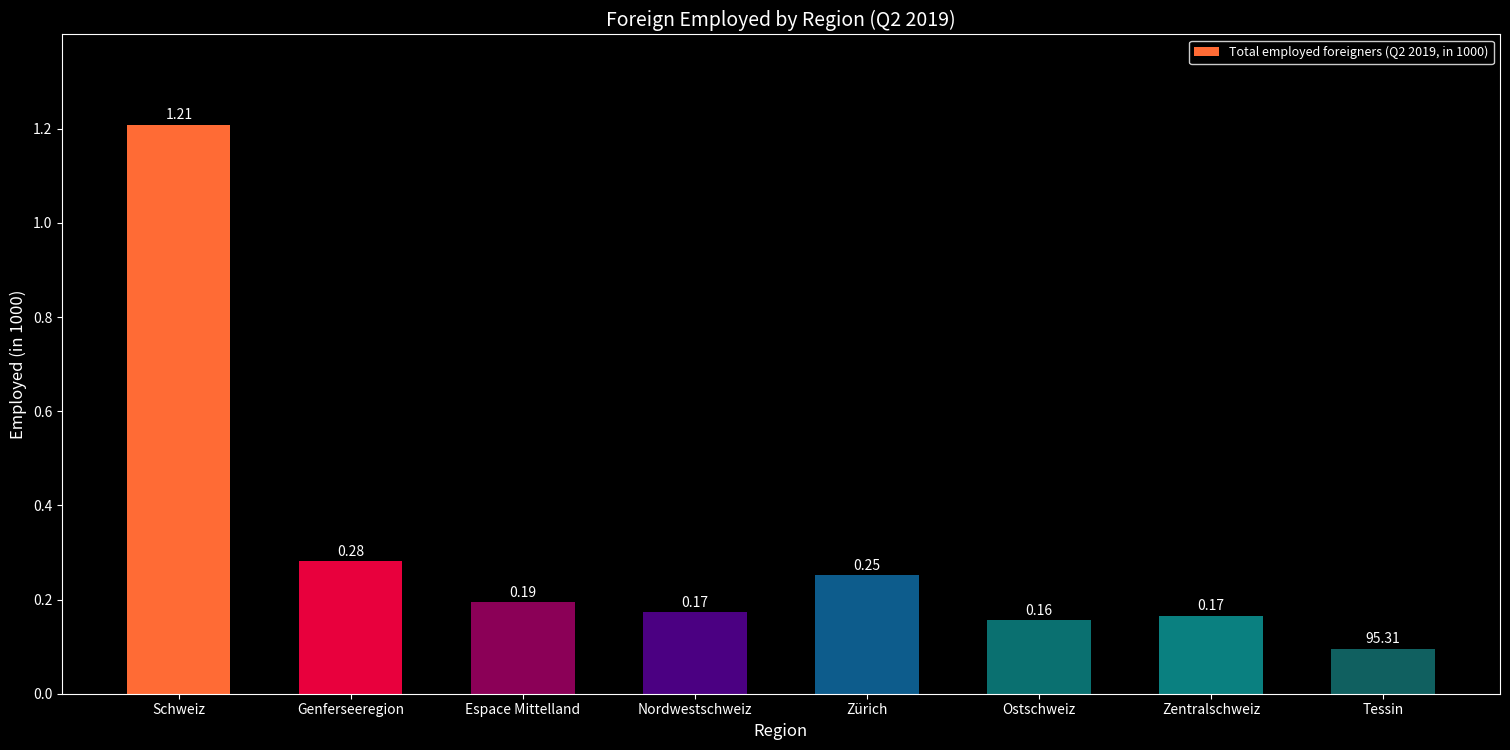

What is the ratio of the value at Nordwestschweiz to the value at Tessin?

1.8